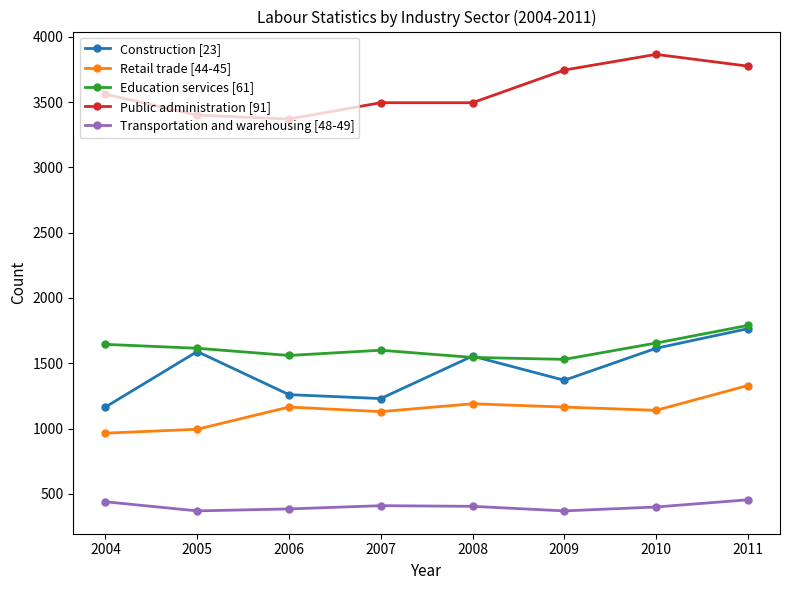

What is the highest value of the Transportation and warehousing [48-49] series?

455